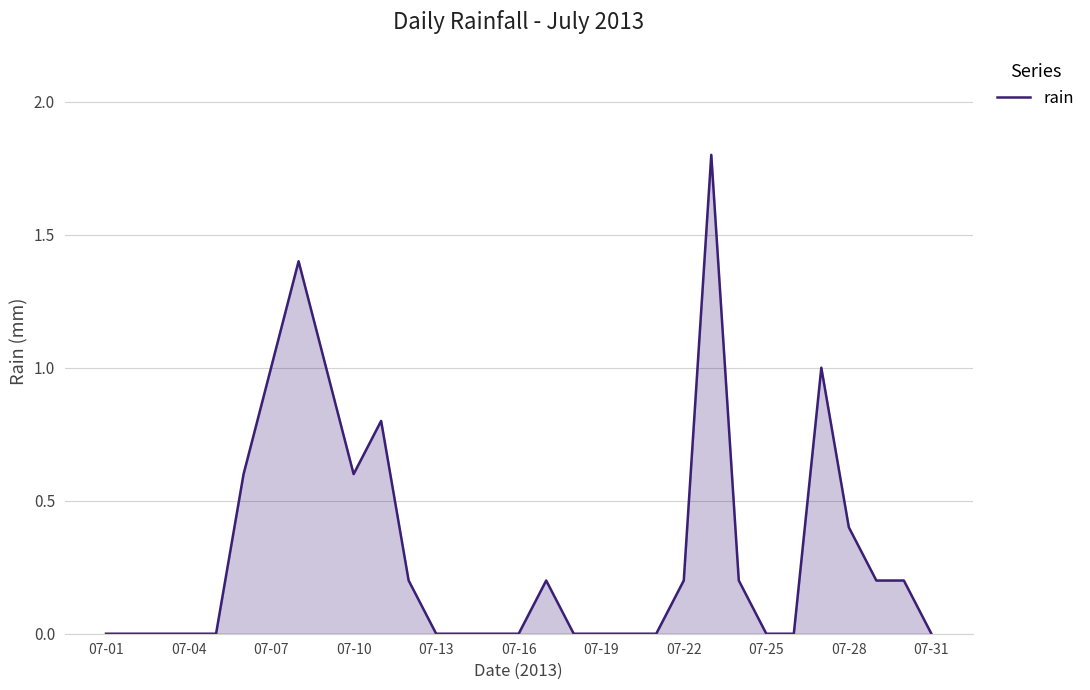

What is the greatest value displayed?

1.8